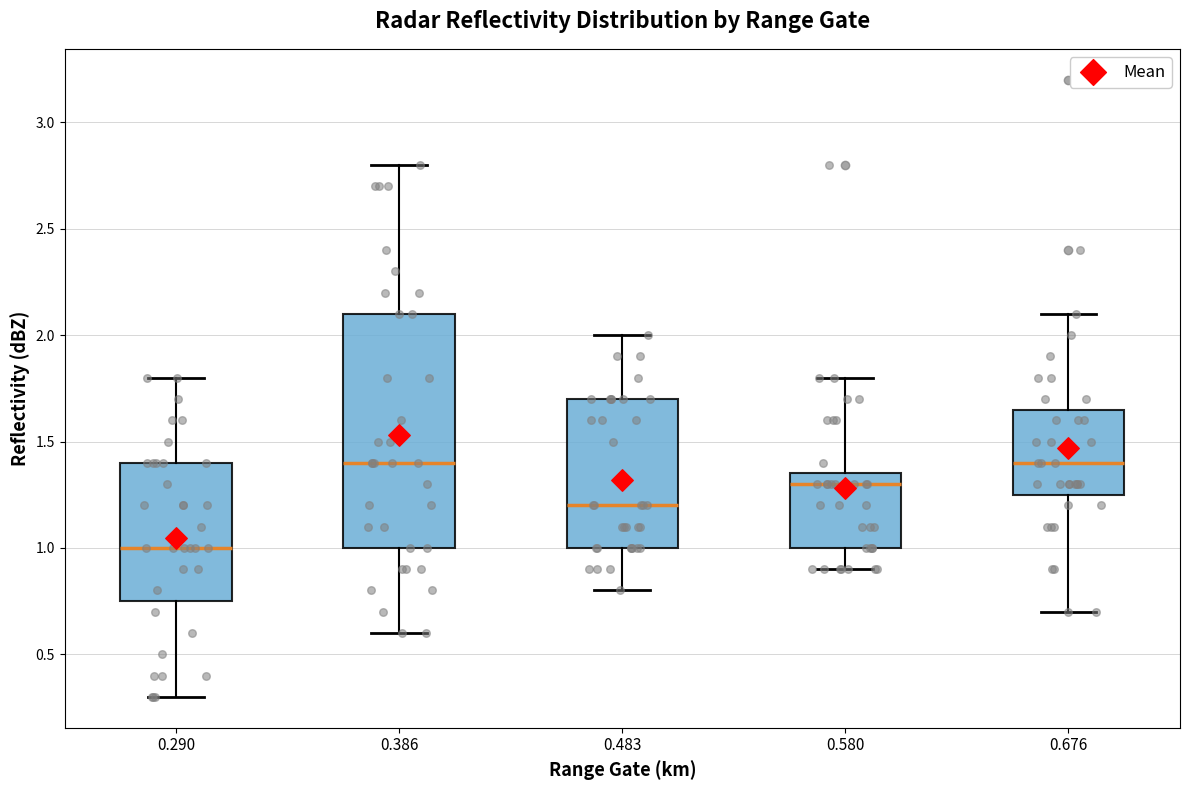

Reading left to right, transcribe this box plot: for each box, give where its median line is, the range the box spans, and where its two whiskers end, as read against the y-axis. The values are not printed on the chart, so give them approximately, as read against the axis.

0.290: median 1.00, box 0.75 to 1.40, whiskers 0.30 to 1.80
0.386: median 1.40, box 1.00 to 2.10, whiskers 0.60 to 2.80
0.483: median 1.20, box 1.00 to 1.70, whiskers 0.80 to 2.00
0.580: median 1.30, box 1.00 to 1.35, whiskers 0.90 to 1.80
0.676: median 1.40, box 1.25 to 1.65, whiskers 0.70 to 2.10